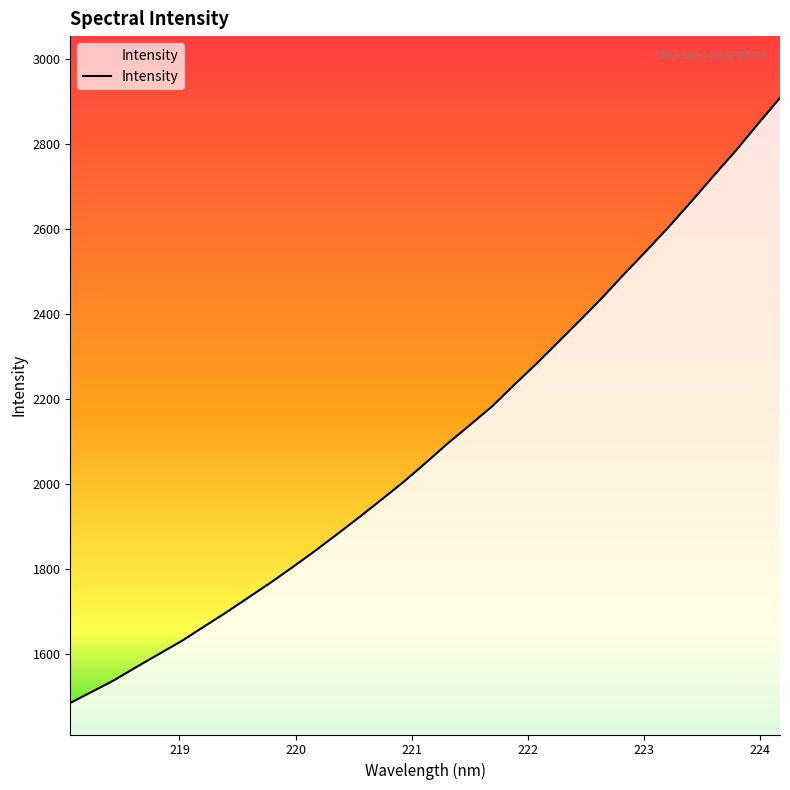

What is the difference between the maximum and minimum values?

1423.1